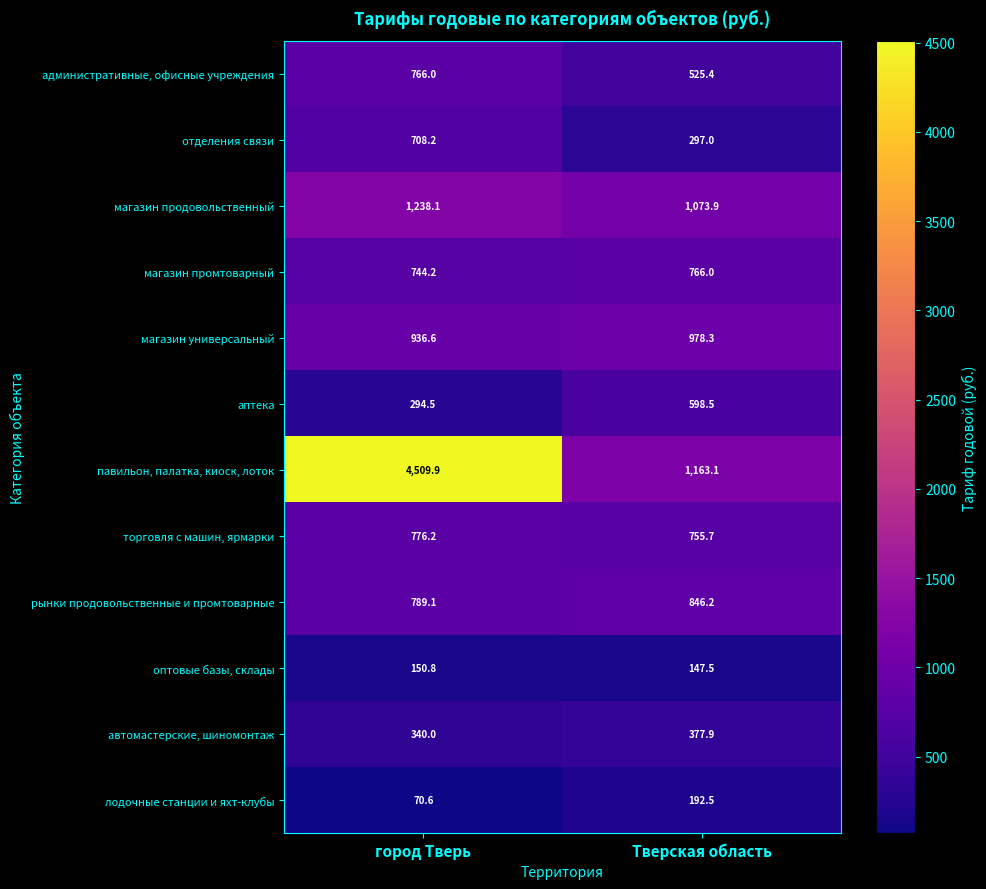

What is the smallest value displayed?

70.6